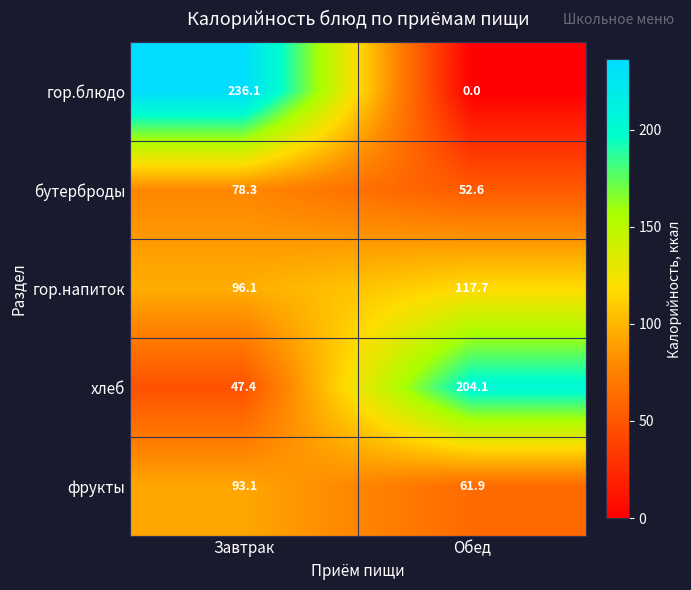

Reading left to right, transcribe all the data shown in this chart.

гор.блюдо: Завтрак=236.1	Обед=0.0
бутерброды: Завтрак=78.3	Обед=52.6
гор.напиток: Завтрак=96.1	Обед=117.7
хлеб: Завтрак=47.4	Обед=204.1
фрукты: Завтрак=93.1	Обед=61.9